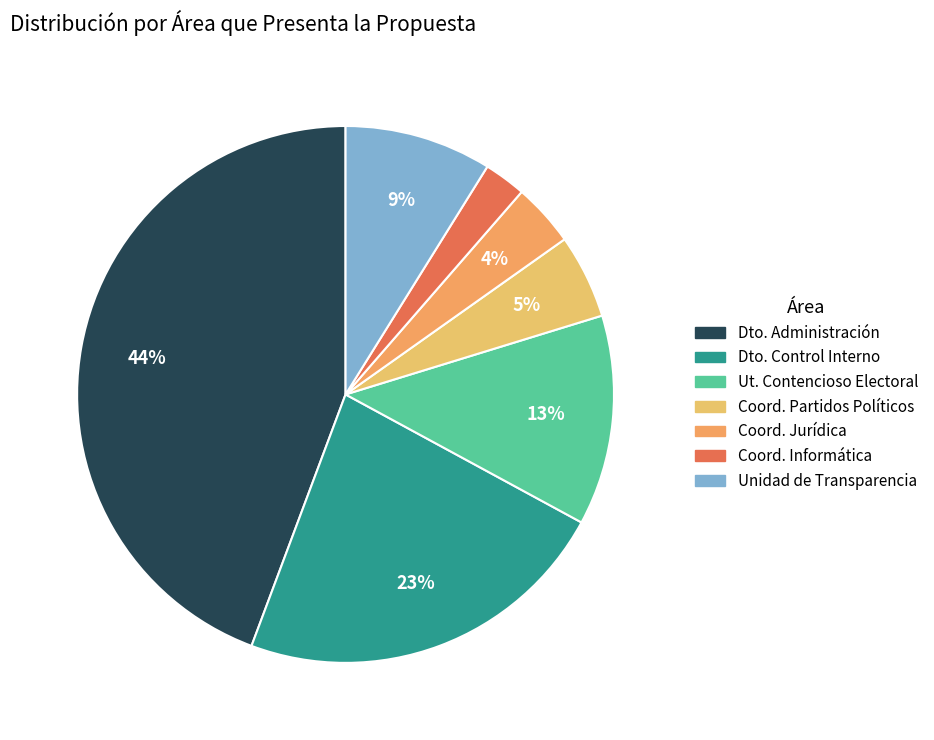

Is there a majority slice in this chart?

No